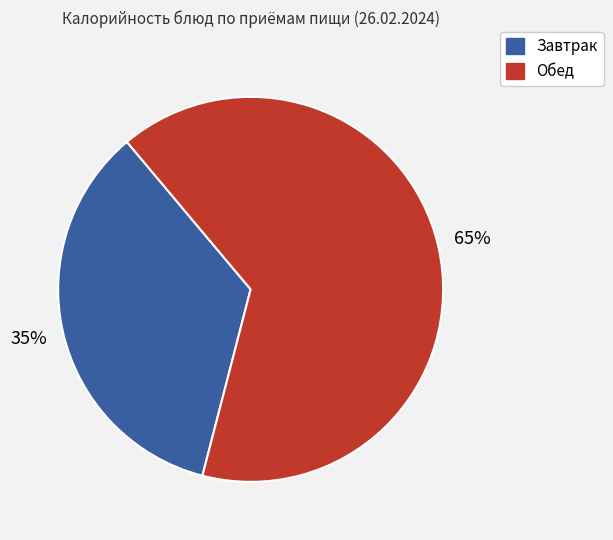

To the nearest percent, what is the average slice percentage?

50%